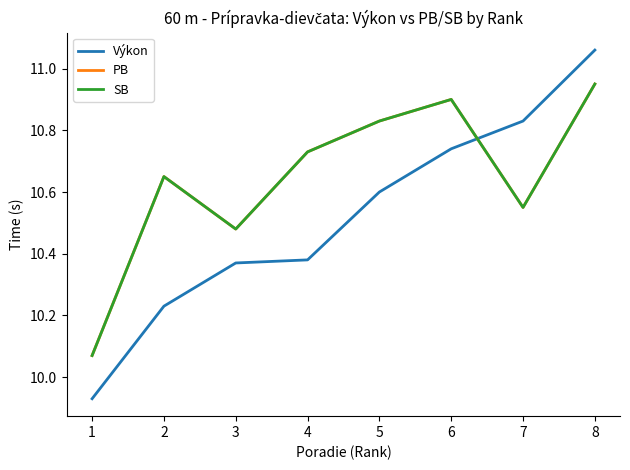

Which series has the largest range (max minus min)?

Výkon